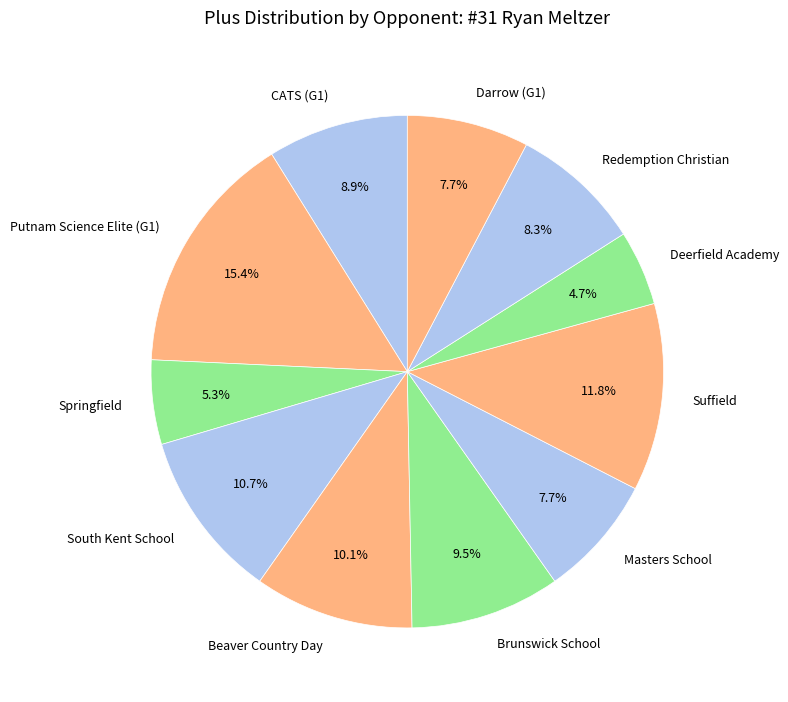

Combined, what portion of the pie is Masters School and Beaver Country Day?

17.8%